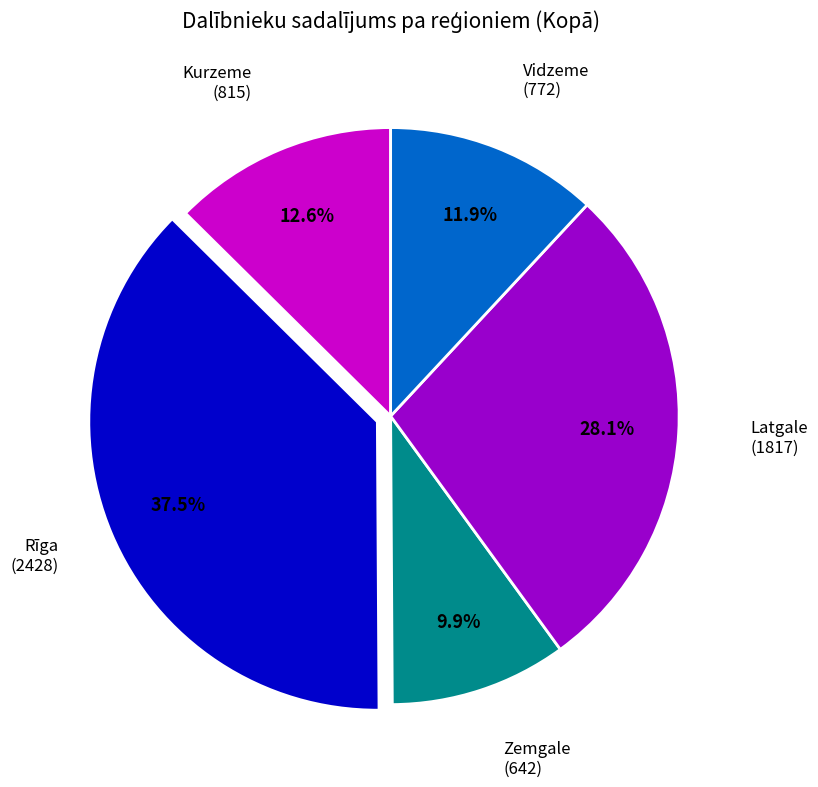

Count the number of slices in the pie.

5